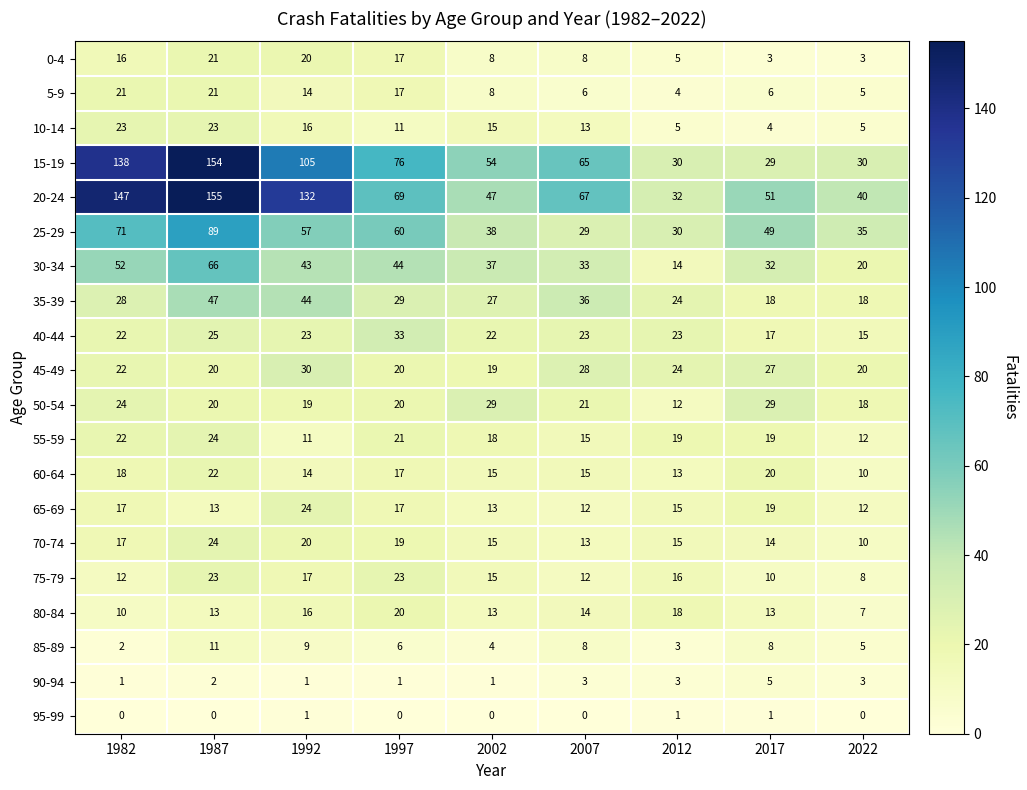

Is it true that 5-9 equals 38 at 1987?

False